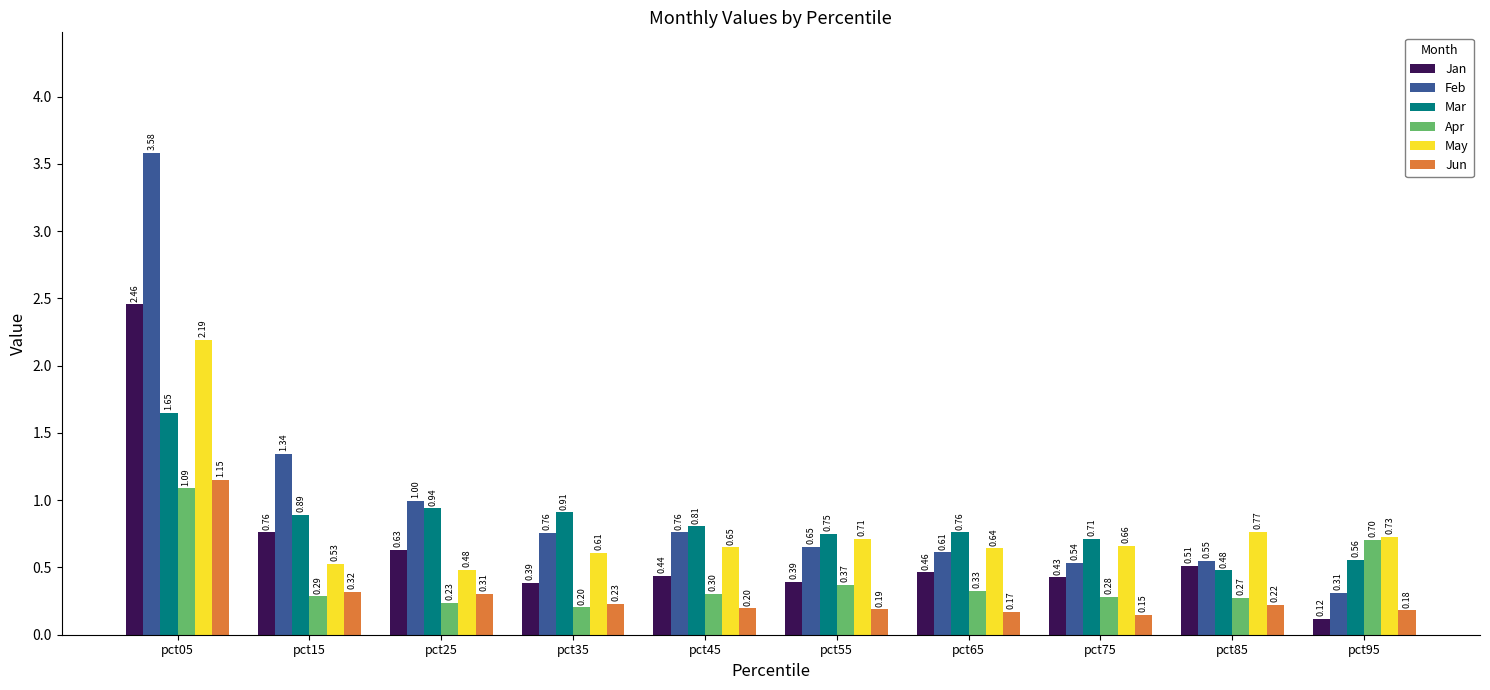

What are all the series names shown in the legend?

Jan, Feb, Mar, Apr, May, Jun